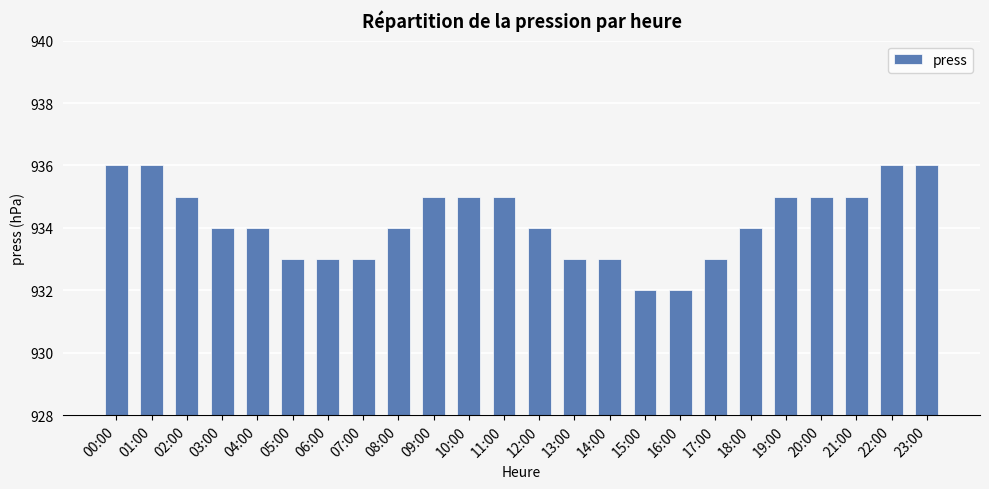

Does the chart contain stacked bars?

No